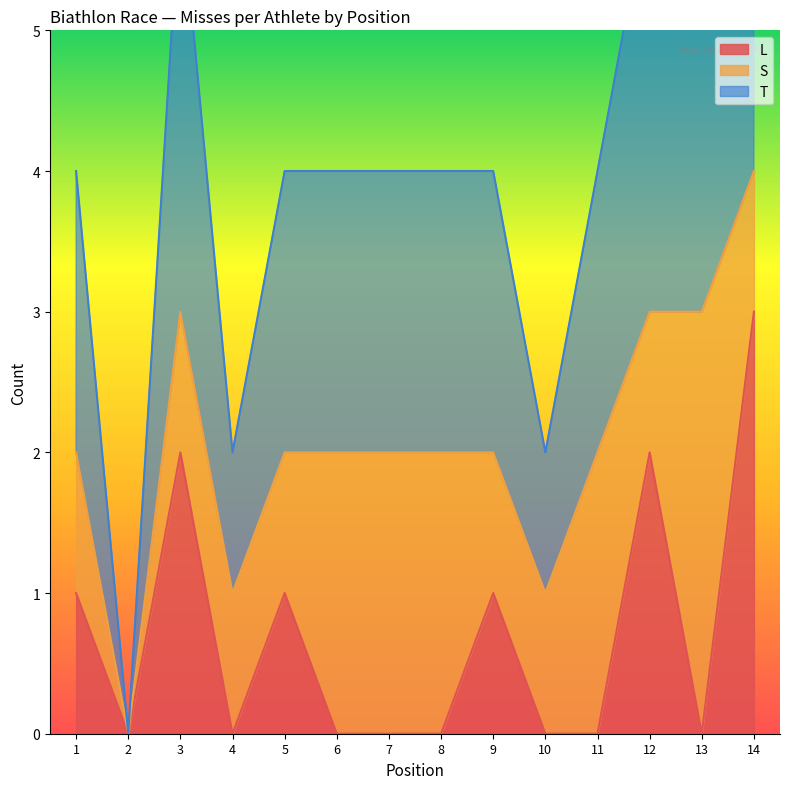

Does the chart display data point markers on the line(s)?

No